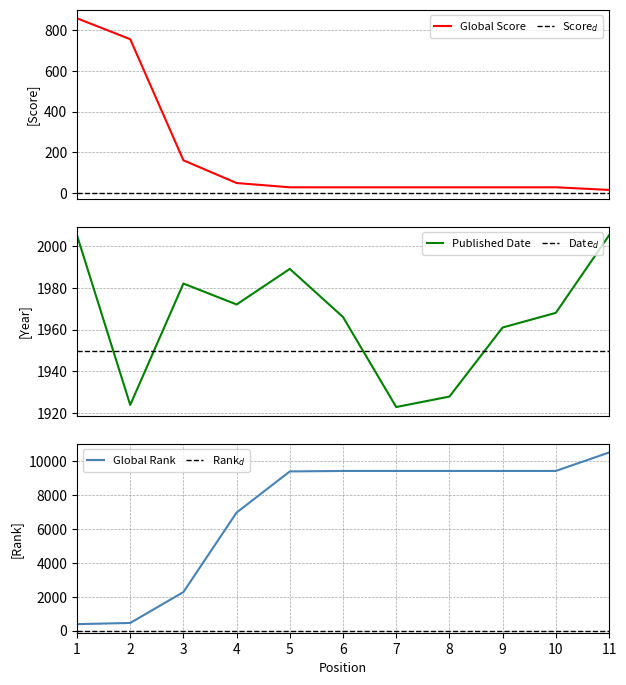

How many times do Global Rank and Published Date cross each other?

1